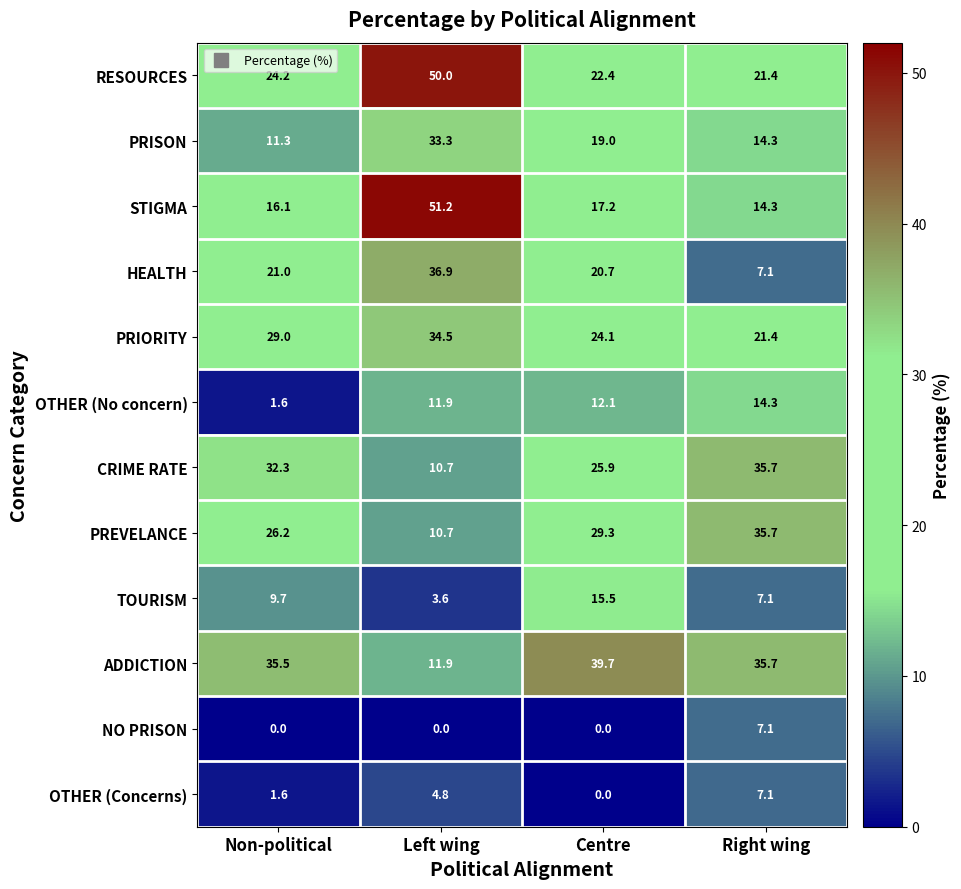

How many data points in TOURISM are less than 9?

2